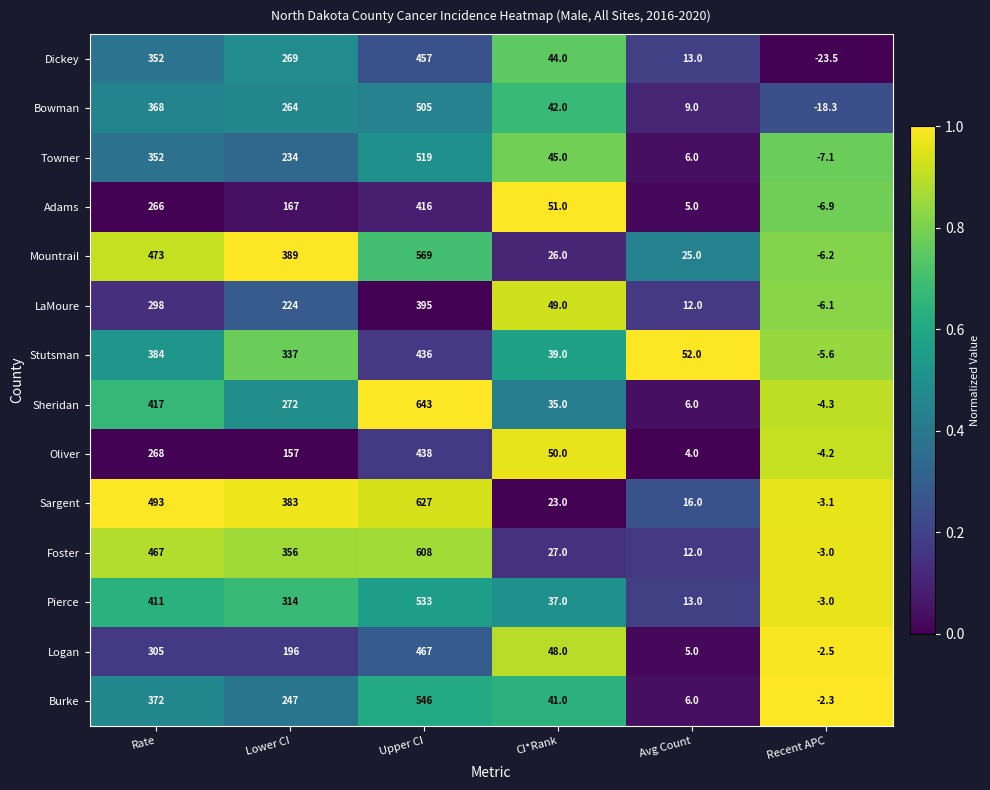

Which series has the largest range (max minus min)?

Sheridan